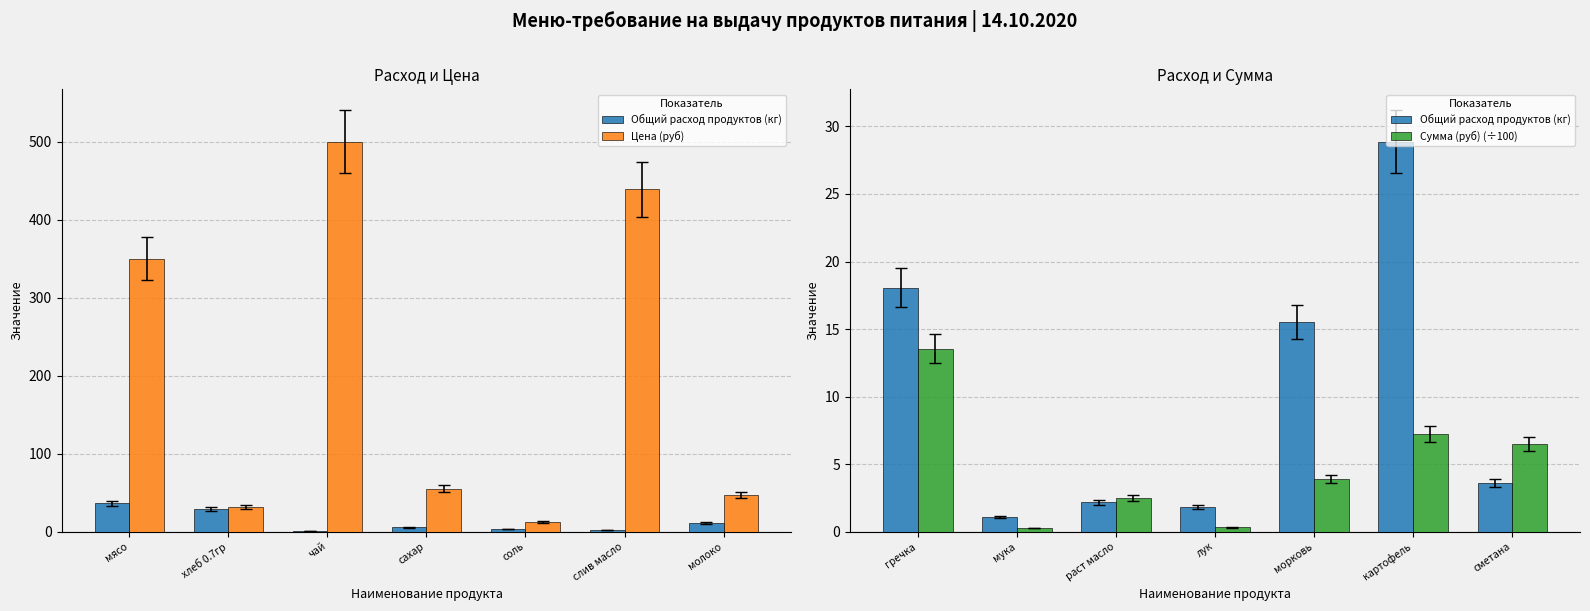

What is the label of the 3rd bar from the right?

соль